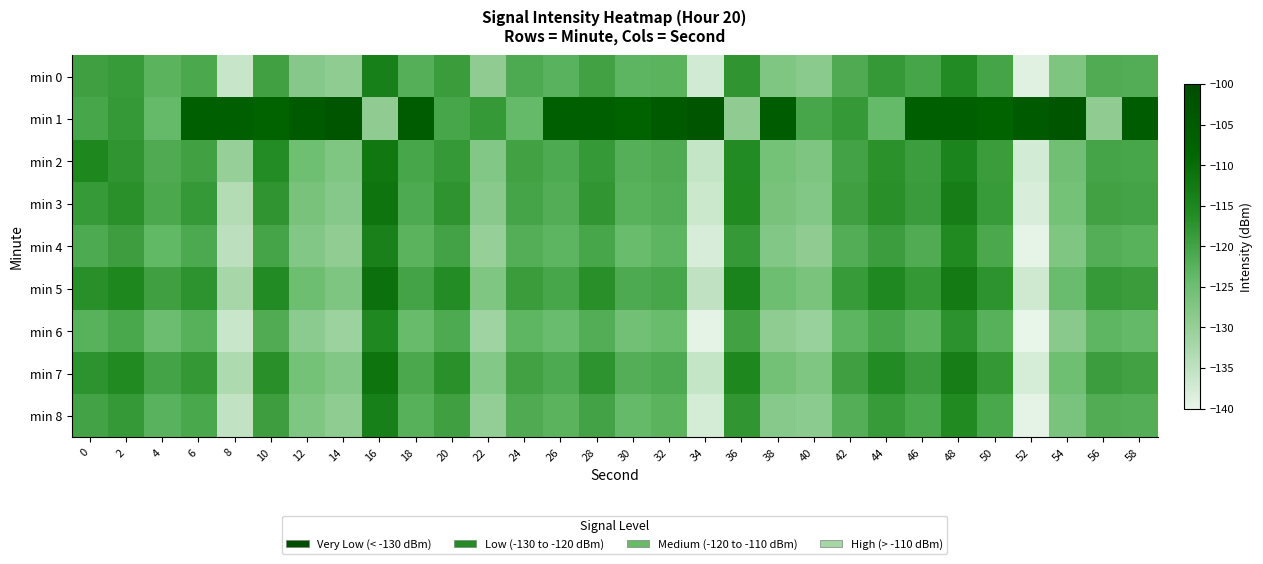

What is the greatest value displayed?

-103.4